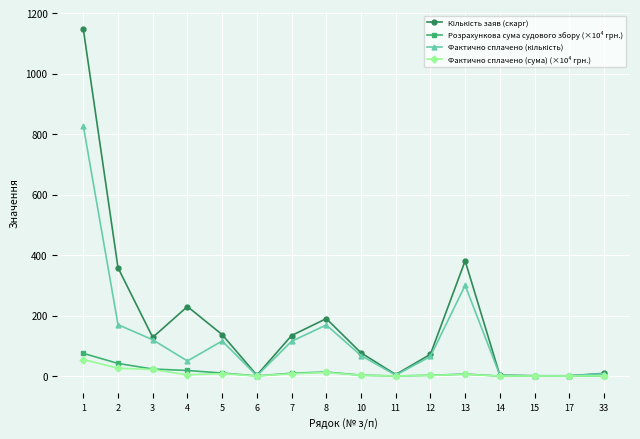

What is the difference between the maximum and second lowest values in the Розрахункова сума судового збору (×10⁴ грн.) series?

74.9